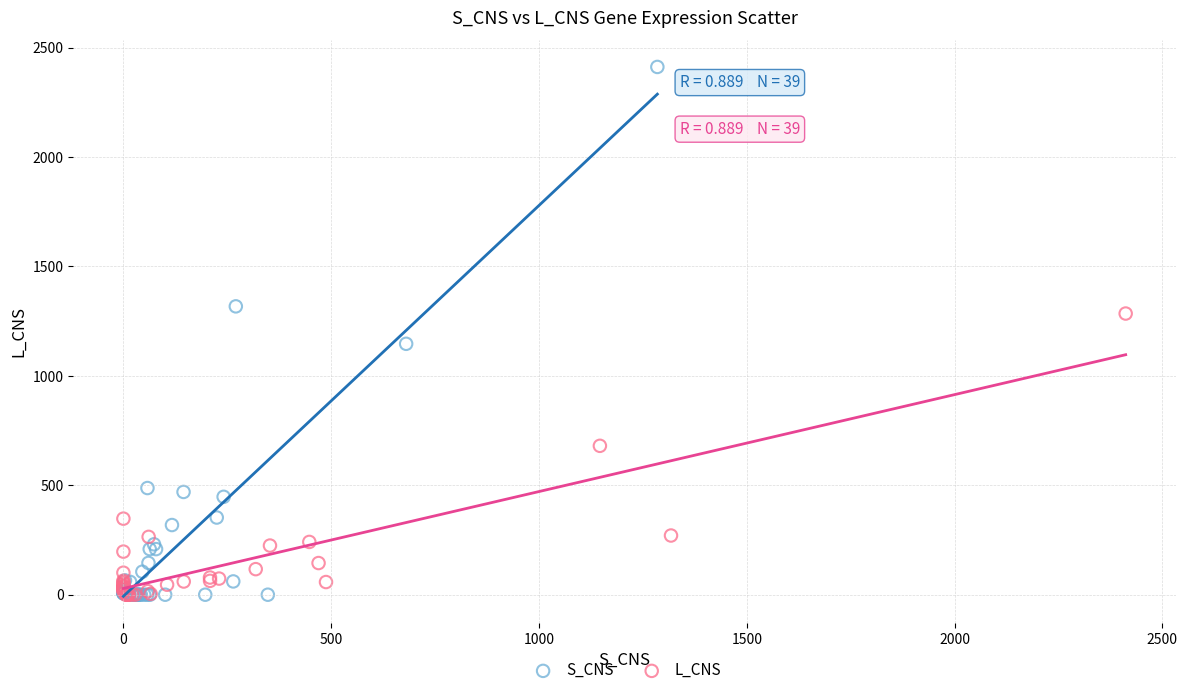

Which series has the widest spread of Y values?

S_CNS